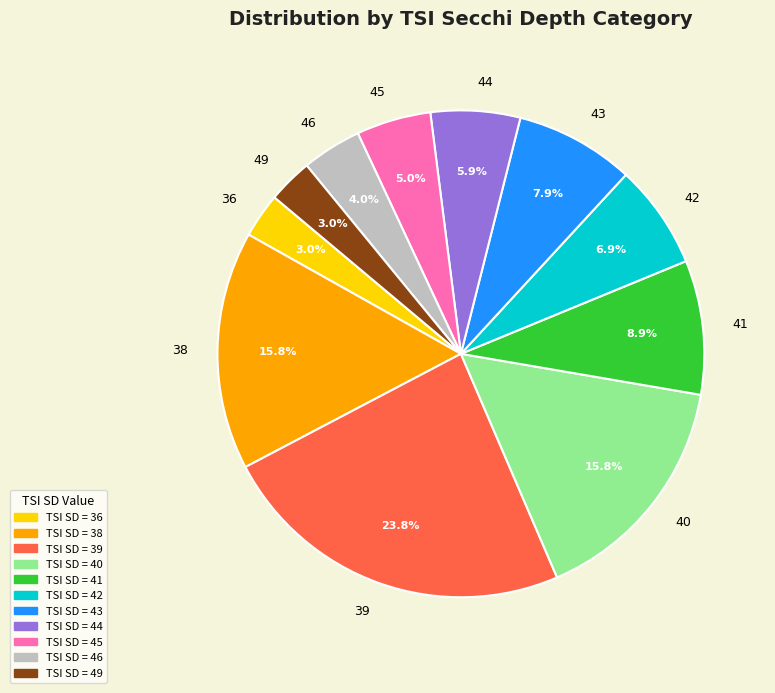

The 43 slice represents 1% of the pie. True or false?

False